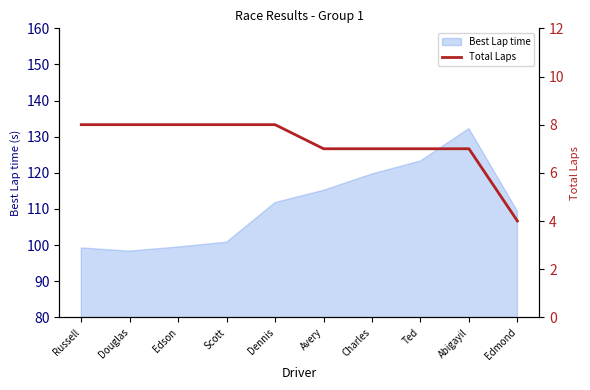

True or false: Best Lap time has a value of 212.7 at Ted.

False